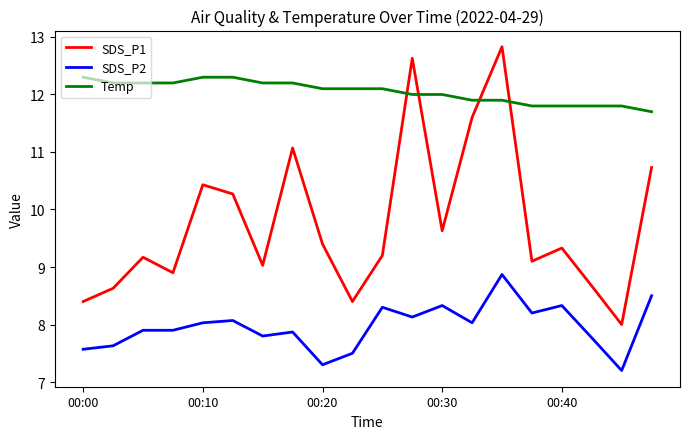

List the series in order of their peak value, lowest first.

SDS_P2, Temp, SDS_P1